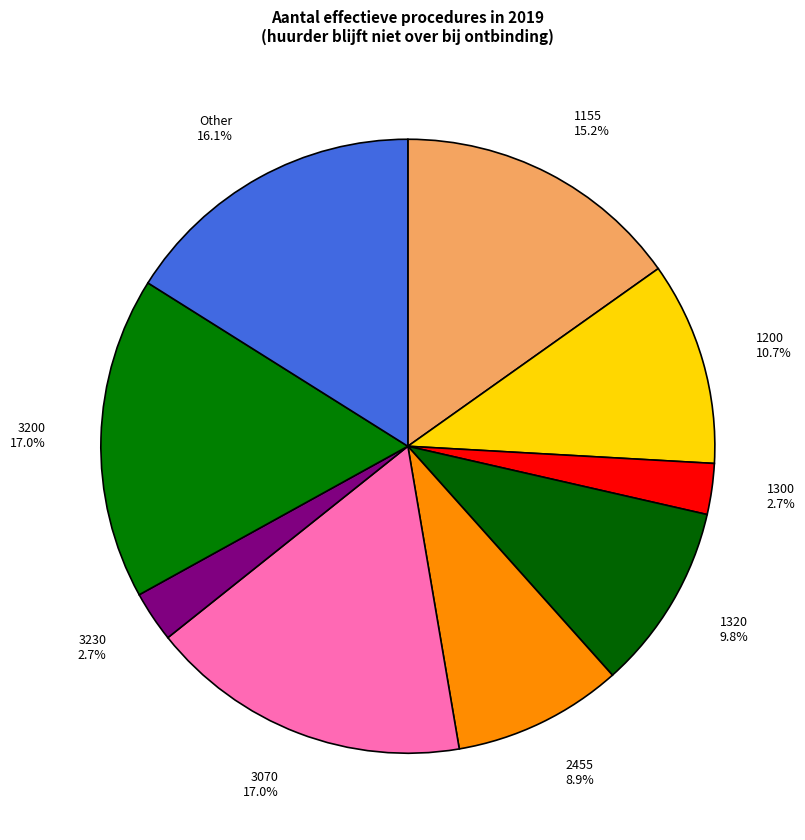

True or false: 1155 accounts for 15% of the total.

True